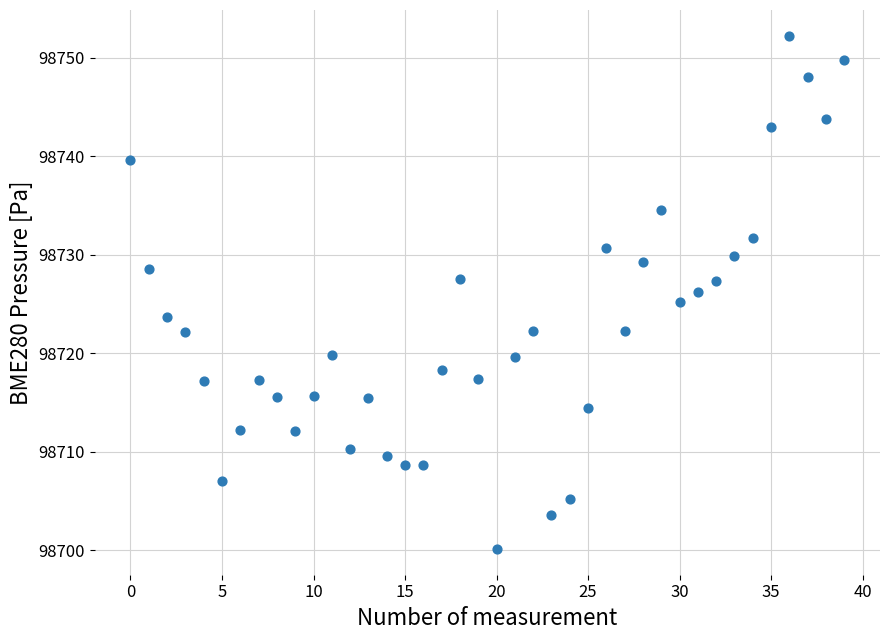

What is the range of Y values (max minus min)?

52.1